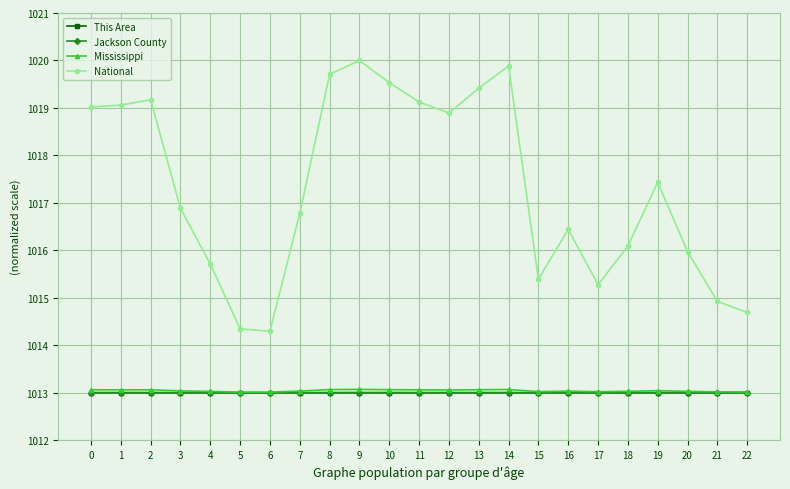

True or false: Mississippi has more than 2 points higher than both neighbors.

True